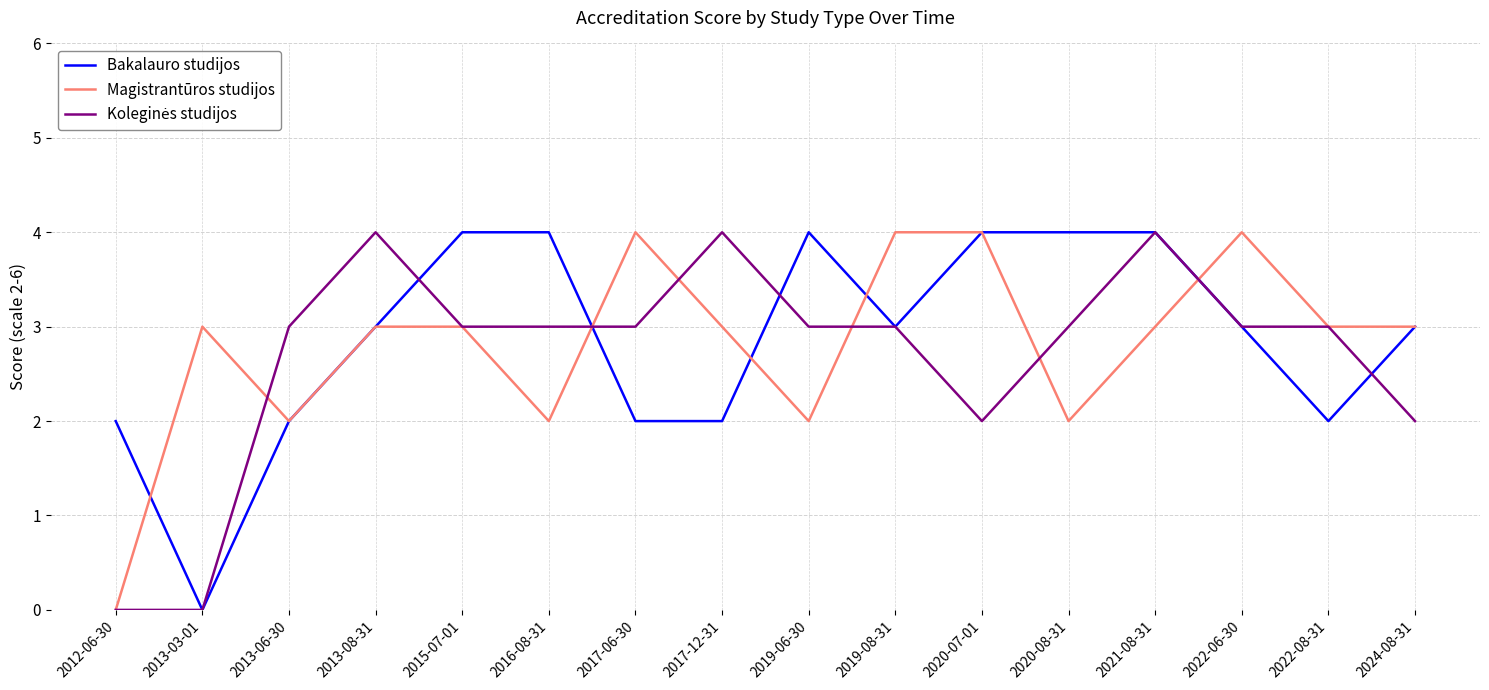

What is the sum of the Magistrantūros studijos values at 2024-08-31 and 2022-06-30?

7